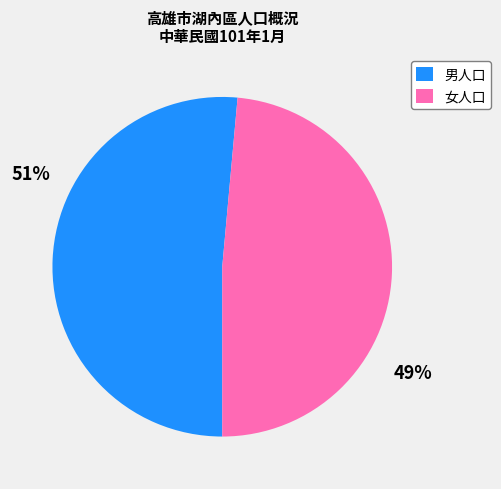

Is 男人口 the majority of the pie?

Yes